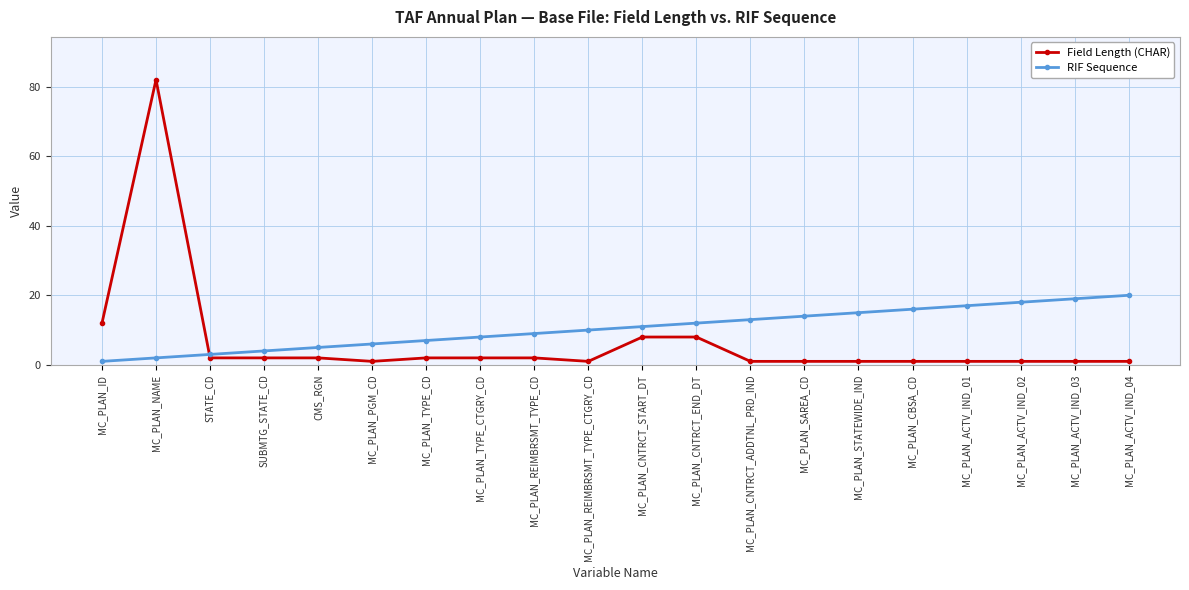

How many distinct data groups are displayed?

2